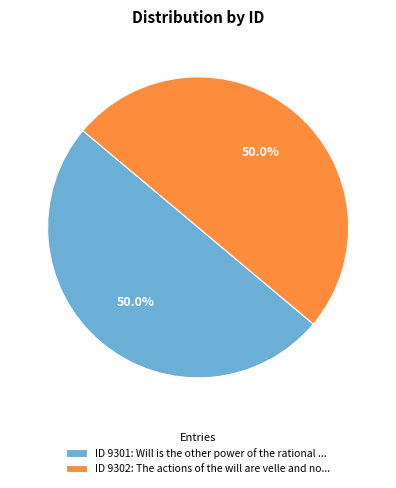

What percentage is NOT represented by ID 9301: Will is the other power of the rational ...?

50.0%